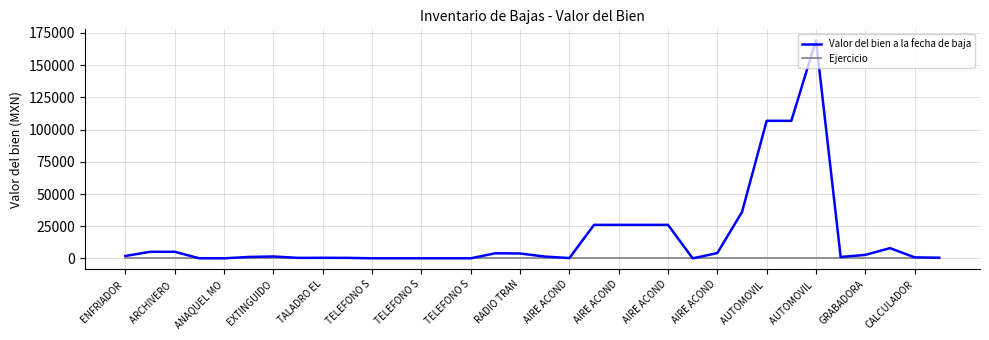

True or false: Valor del bien a la fecha de baja has more than 1 points higher than both neighbors.

True